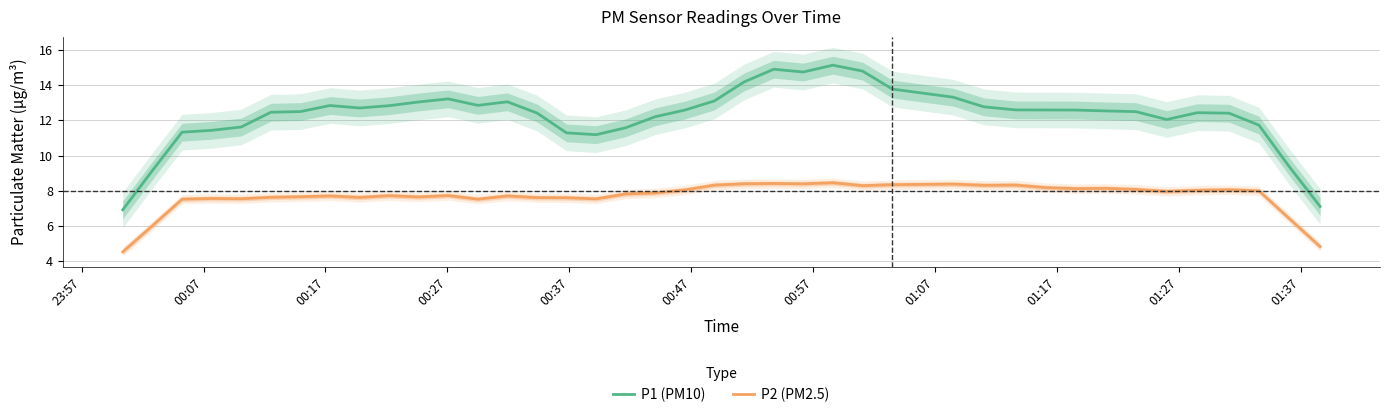

What is the value of the P1 (PM10) point at the 20th from the left?

12.6